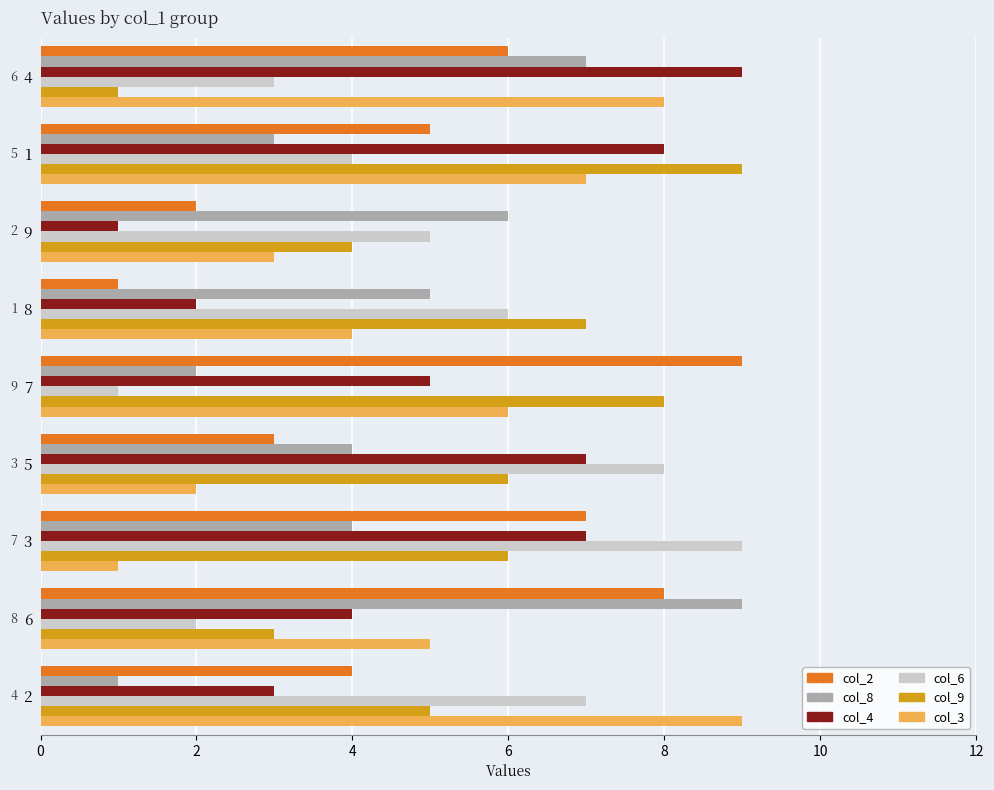

Which series changed the most between 7 and 1?

col_2